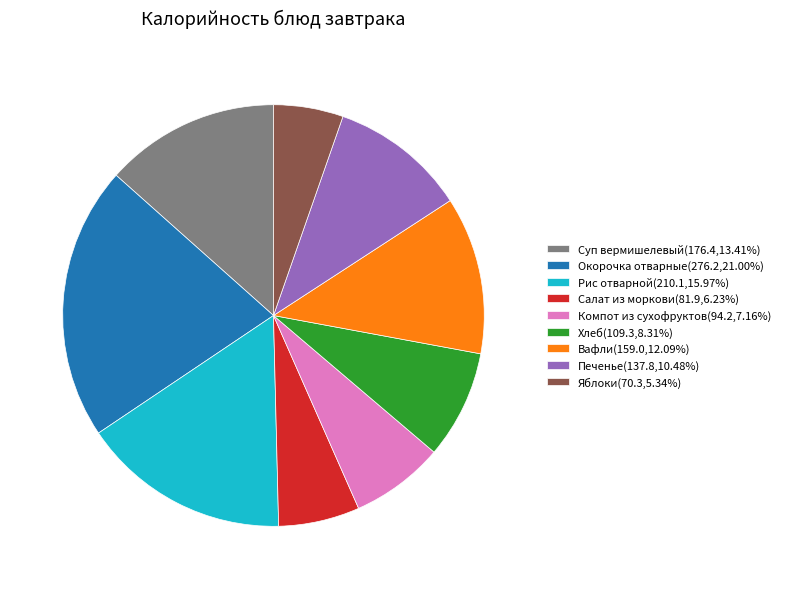

Which category has the smallest portion of the pie?

Яблоки